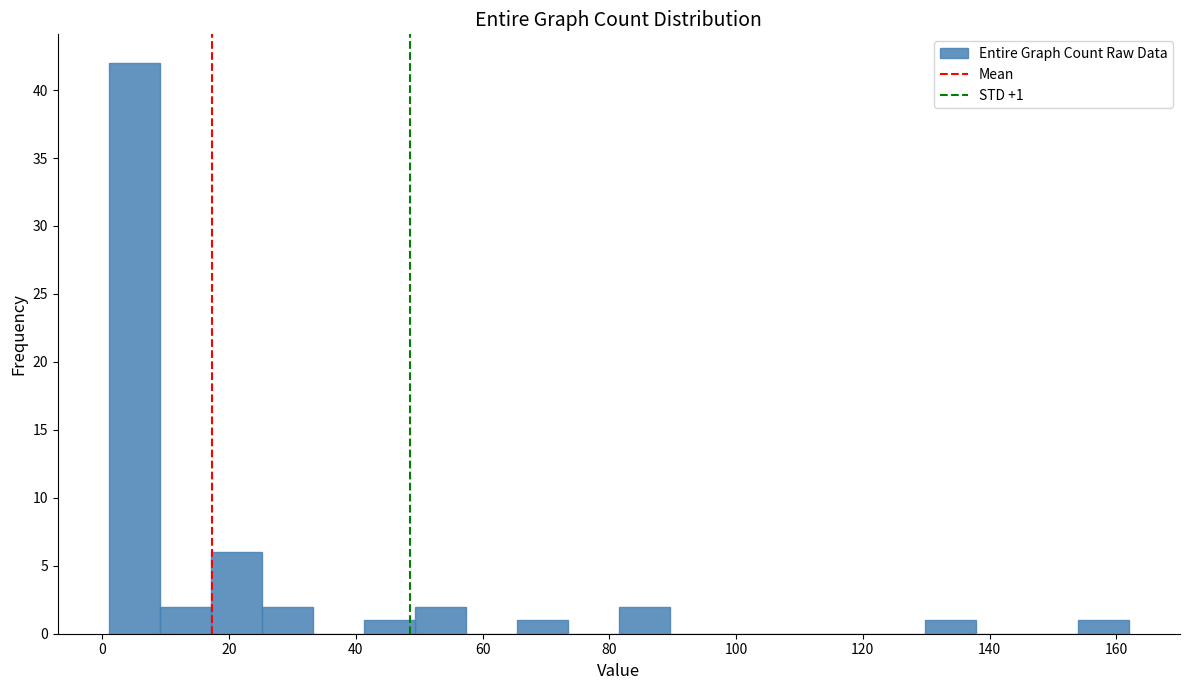

Which range on the x-axis has the tallest bar?

2 to 10